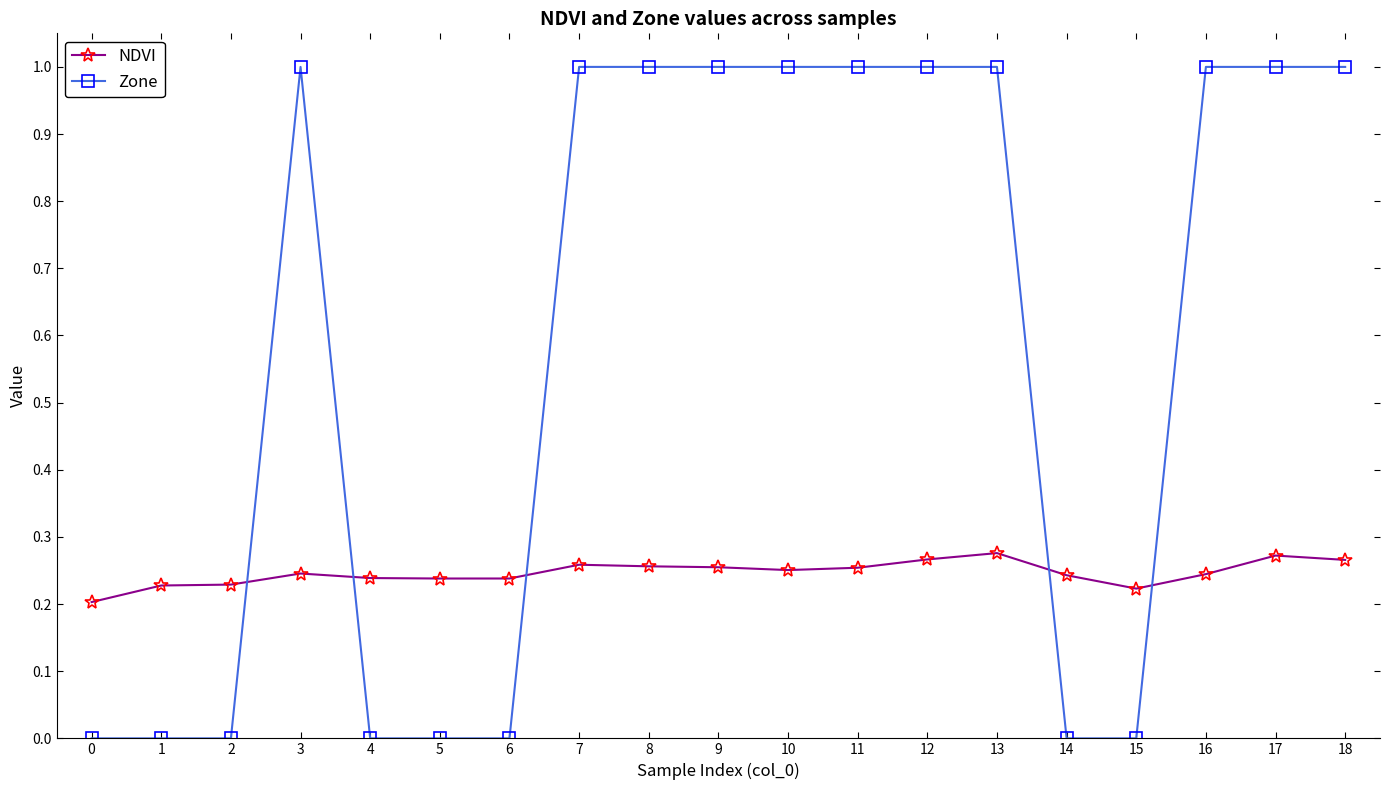

Between 5 and 16, which series saw the biggest shift?

Zone